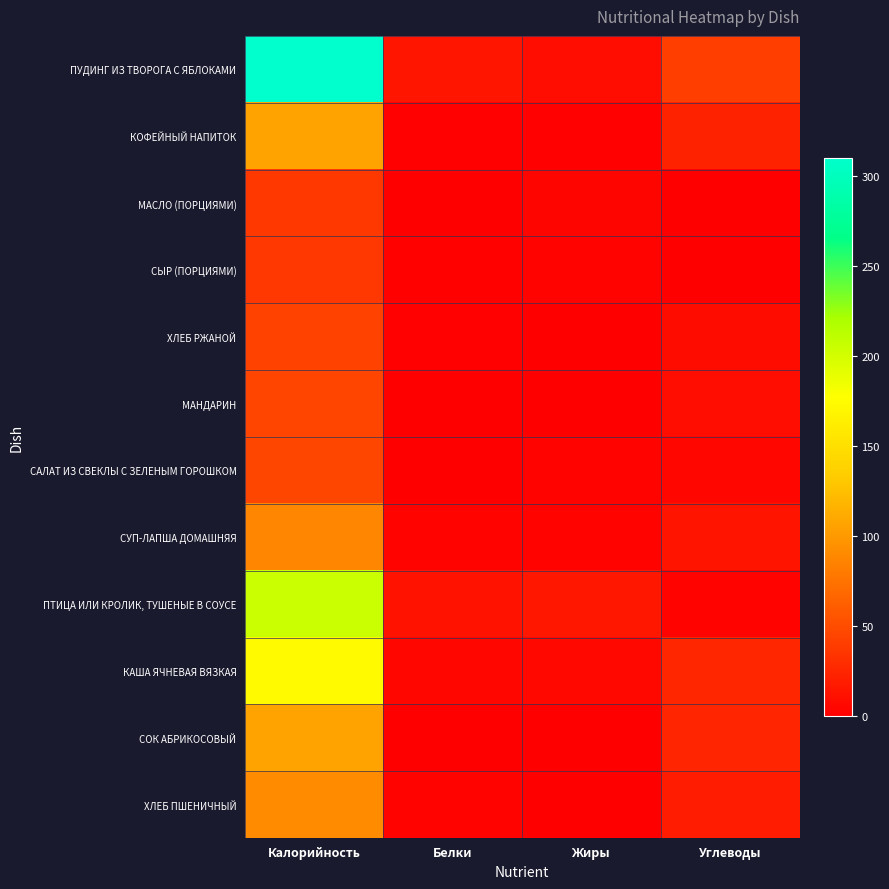

Between Белки and Калорийность, which is larger?

Калорийность